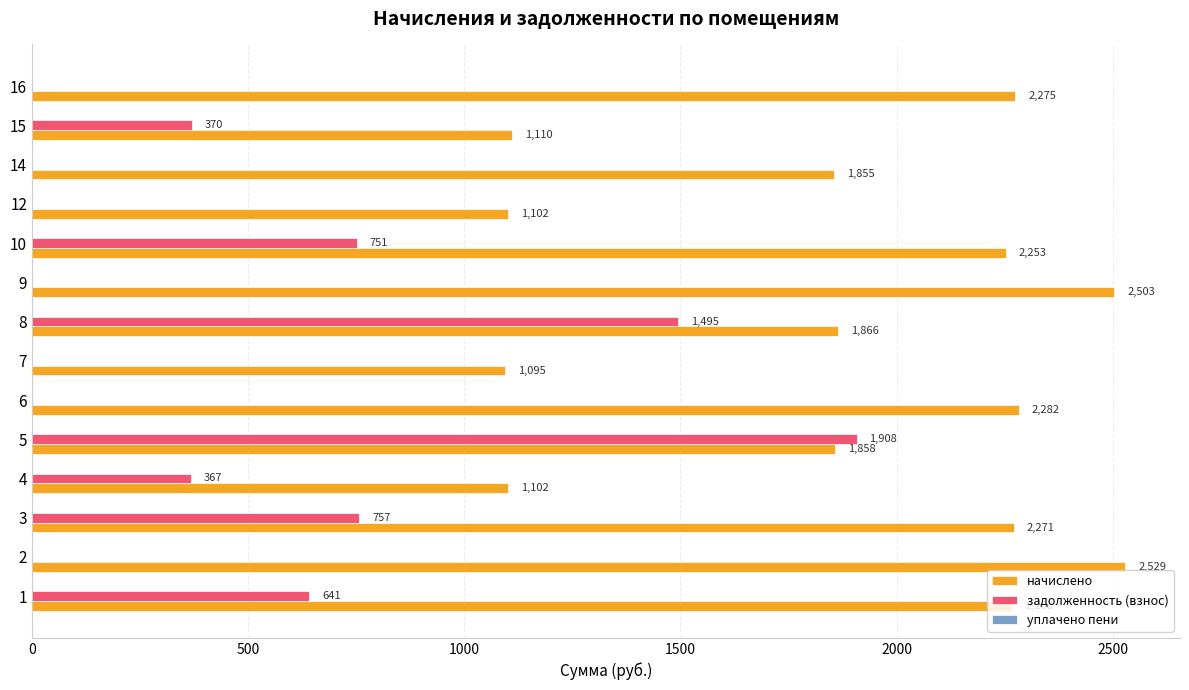

Between 14 and 15, which series saw the biggest shift?

начислено